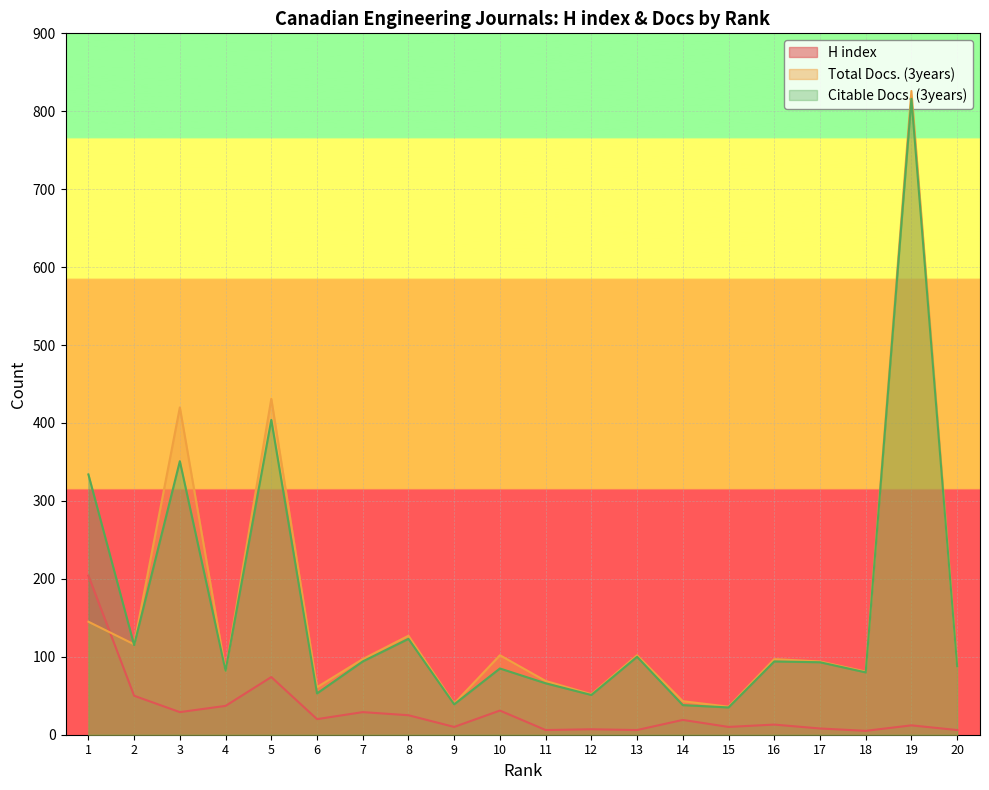

Between 17 and 3, which is larger?

3